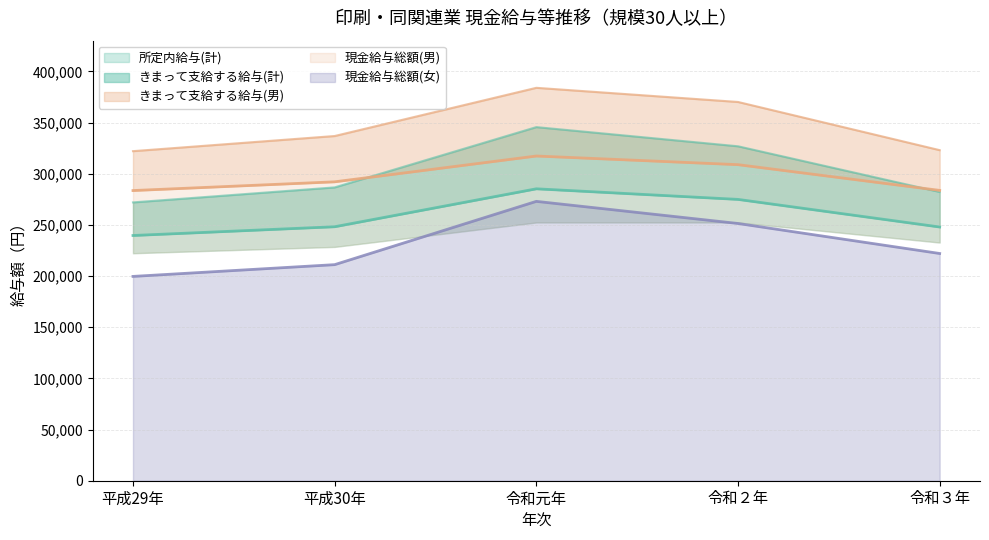

Rank the categories by きまって支給する給与(男) value from lowest to highest.

平成29年, 令和３年, 平成30年, 令和２年, 令和元年